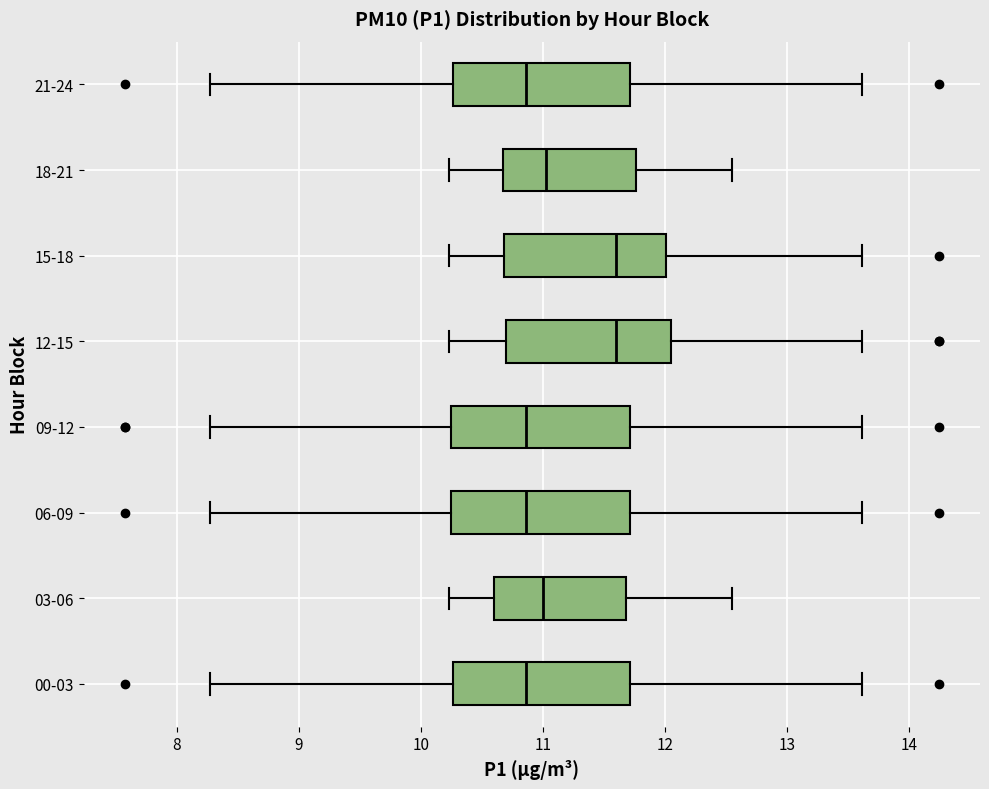

Reading bottom to top, transcribe this box plot: for each box, give where its median line is, the range the box spans, and where its two whiskers end, as read against the x-axis. The values are not printed on the chart, so give them approximately, as read against the axis.

00-03: median 10.9, box 10.3 to 11.7, whiskers 8.3 to 13.6
03-06: median 11.0, box 10.6 to 11.7, whiskers 10.2 to 12.6
06-09: median 10.9, box 10.2 to 11.7, whiskers 8.3 to 13.6
09-12: median 10.9, box 10.2 to 11.7, whiskers 8.3 to 13.6
12-15: median 11.6, box 10.7 to 12.1, whiskers 10.2 to 13.6
15-18: median 11.6, box 10.7 to 12.0, whiskers 10.2 to 13.6
18-21: median 11.0, box 10.7 to 11.8, whiskers 10.2 to 12.6
21-24: median 10.9, box 10.3 to 11.7, whiskers 8.3 to 13.6